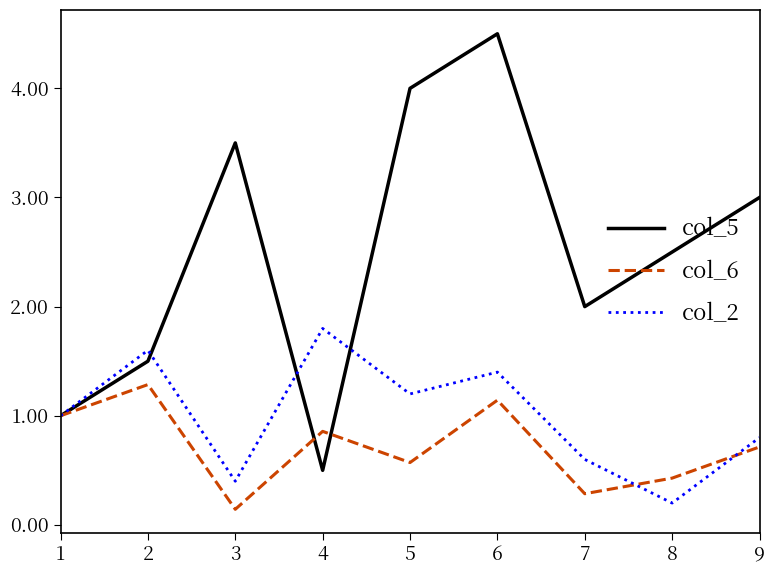

What is the spread (max minus min) of values at 4?

1.3